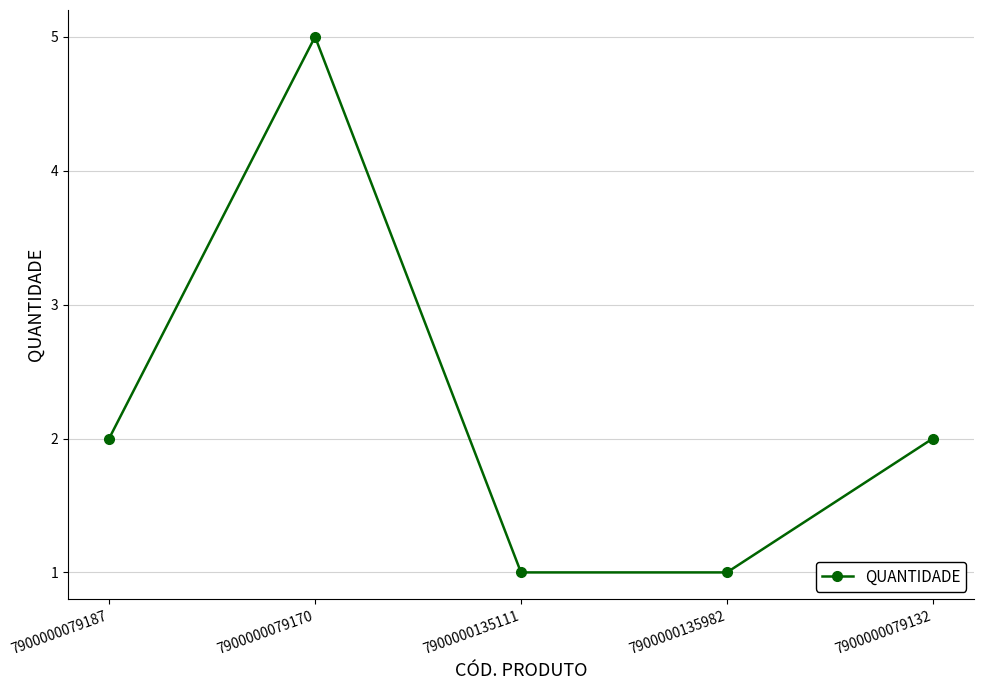

What is the change in value from 7900000079187 to 7900000135111?

-1